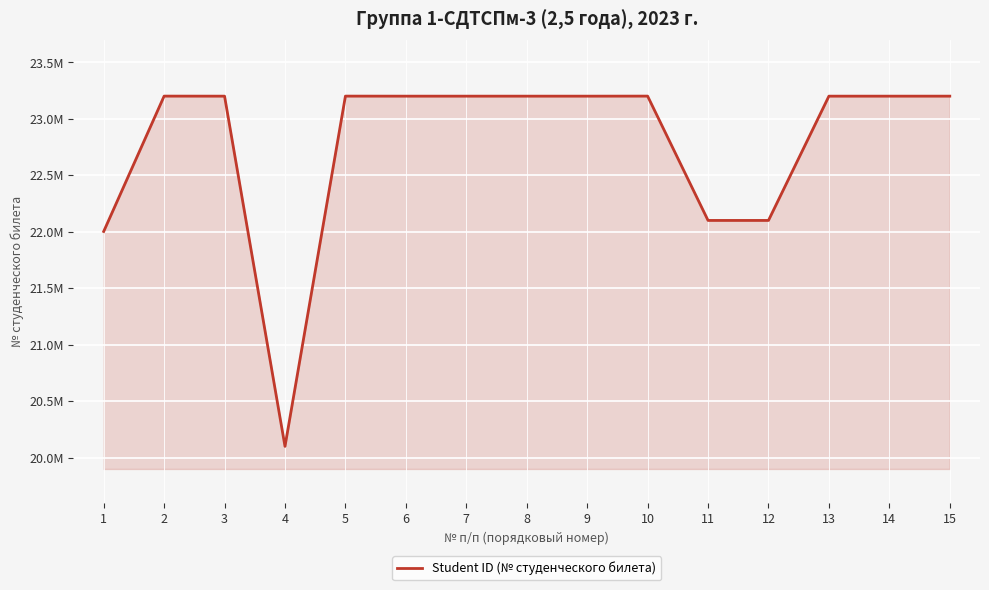

Which label corresponds to the smallest value in the chart?

4